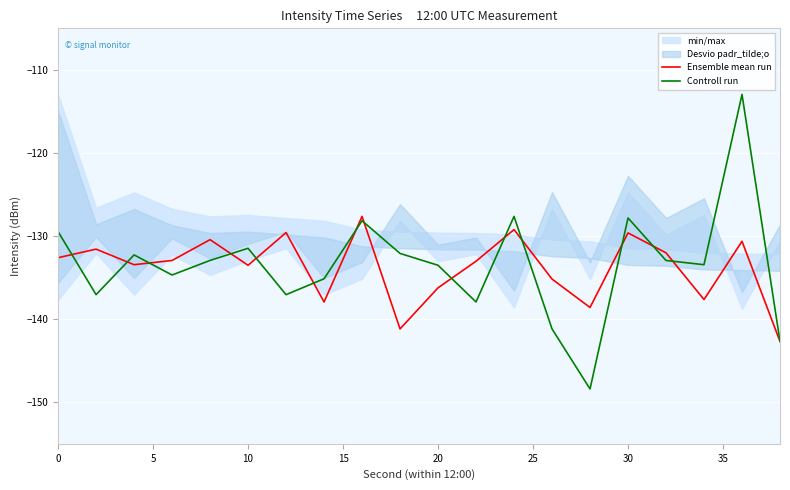

What is the average value of the Controll run series?

-133.4